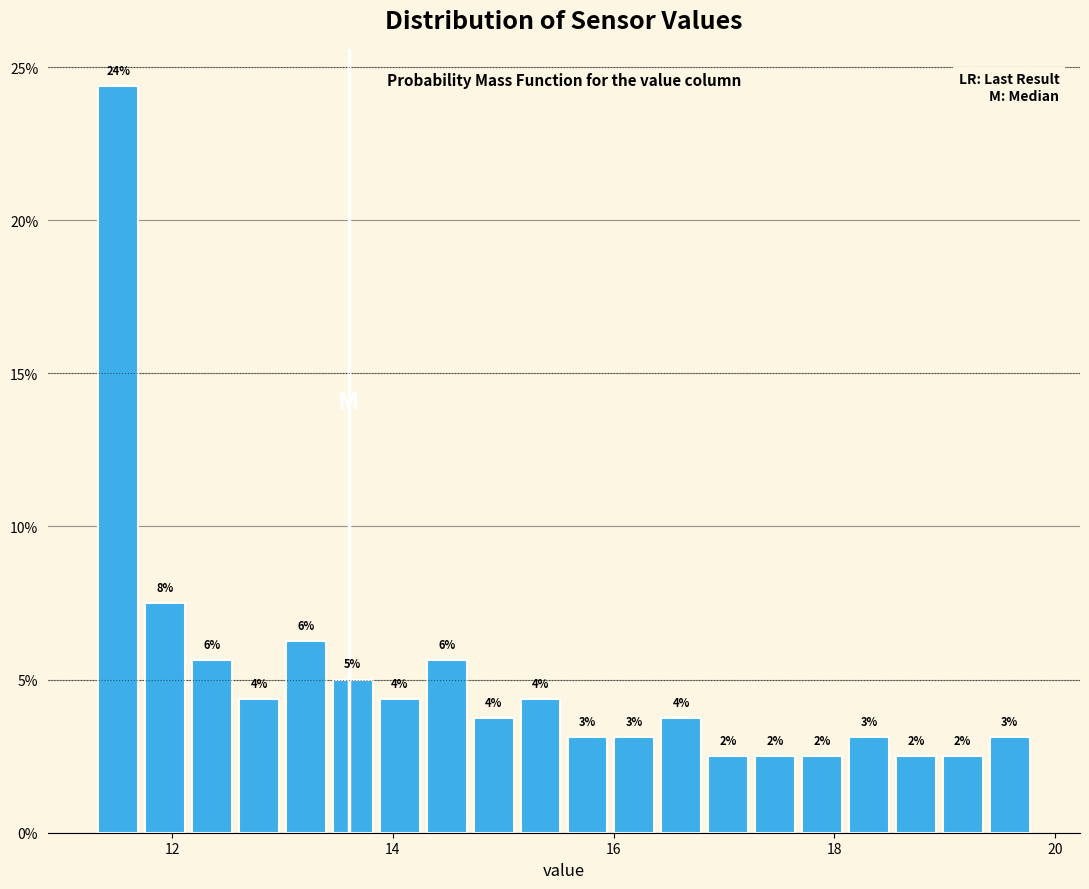

Read against the x-axis, roughly where is the centre of the tallest bar?

11.6